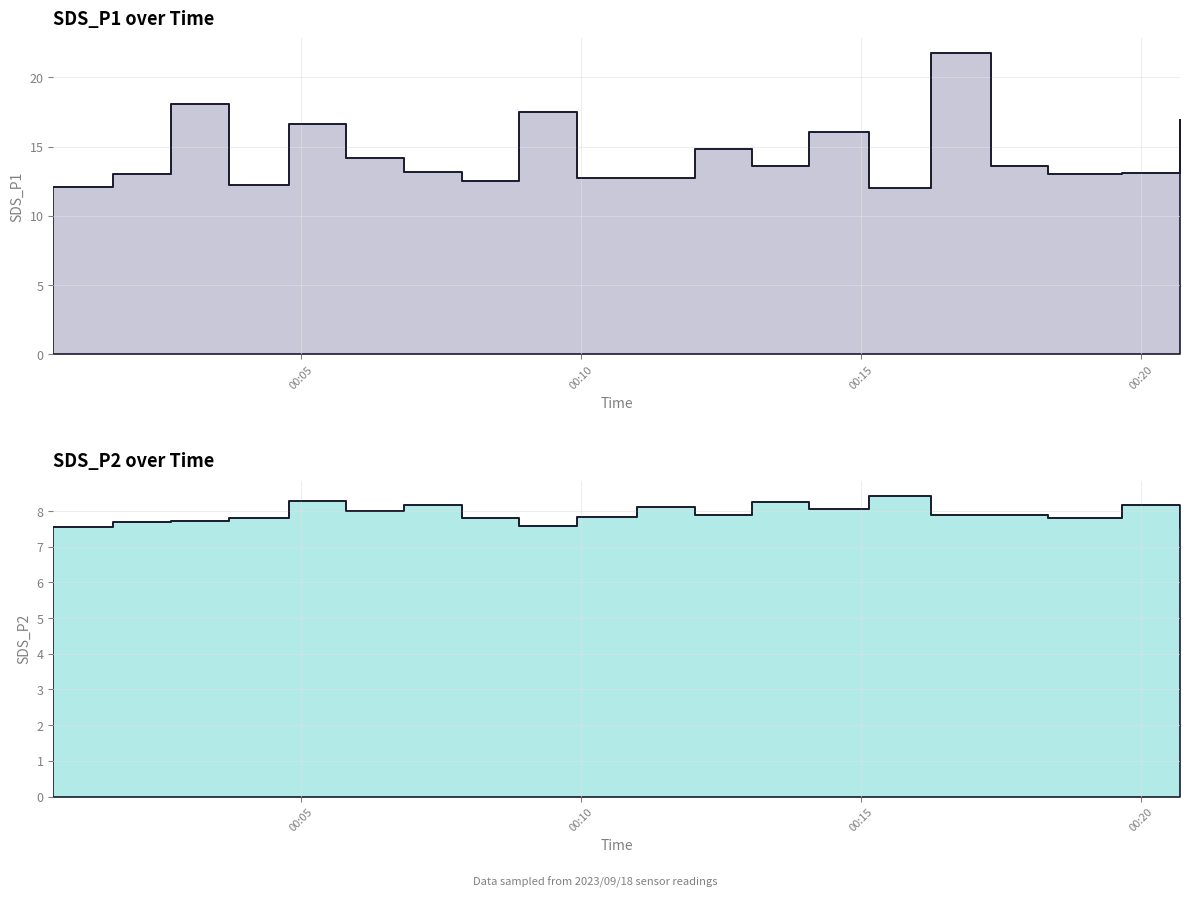

How many interior local valleys does the SDS_P1 series have?

6